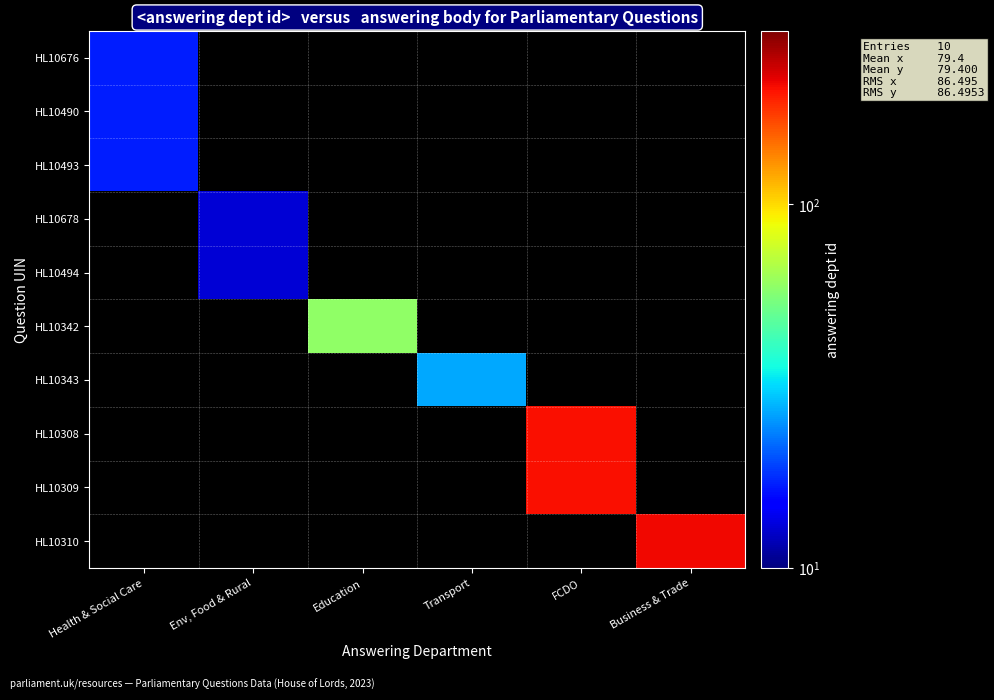

At which category does the chart reach its minimum across all series?

Env, Food & Rural